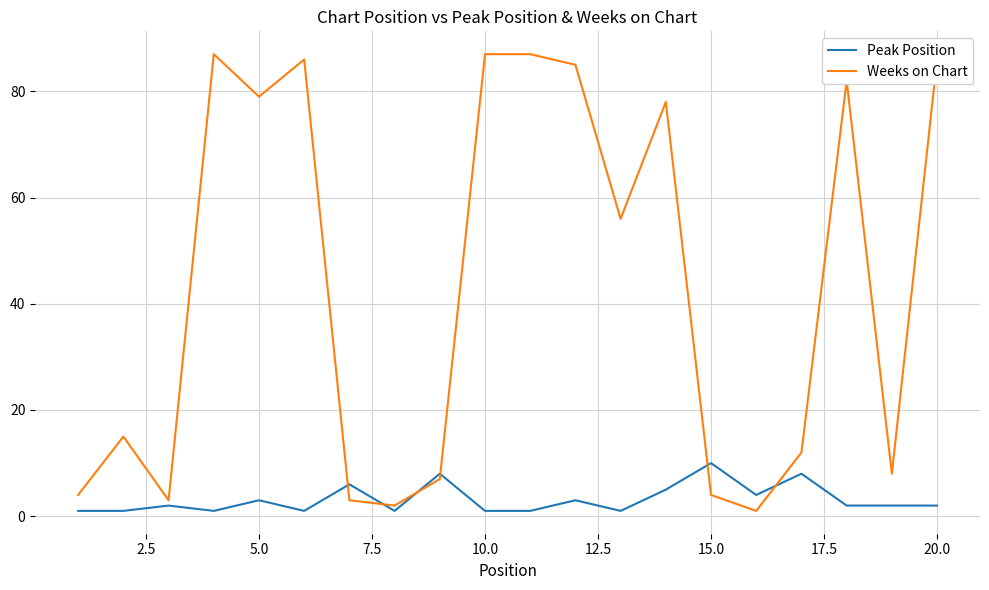

What is the difference between the maximum and minimum values in the Weeks on Chart series?

86